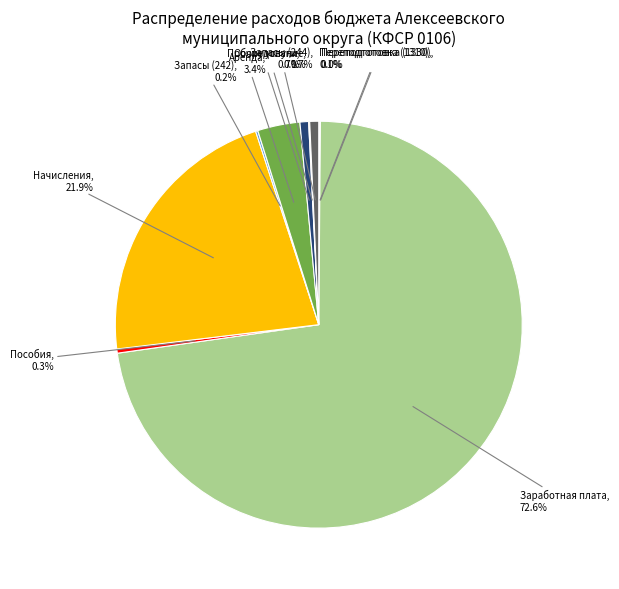

To the nearest percent, what is the difference between the largest and smallest slice percentages?

73%